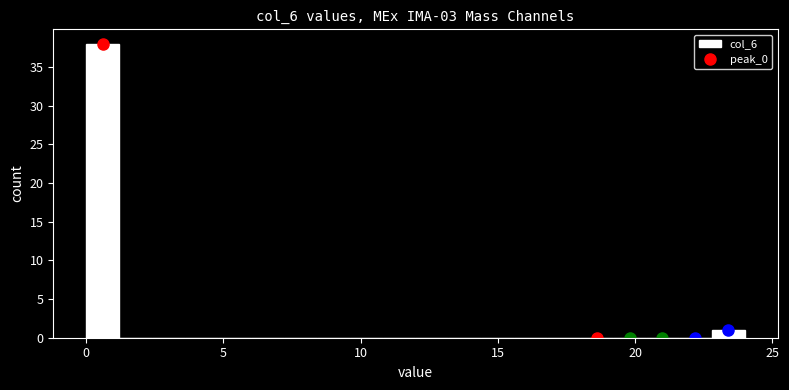

Around what value on the x-axis is the tallest bar? Give the approximate position of its centre, as read against the axis.

0.5